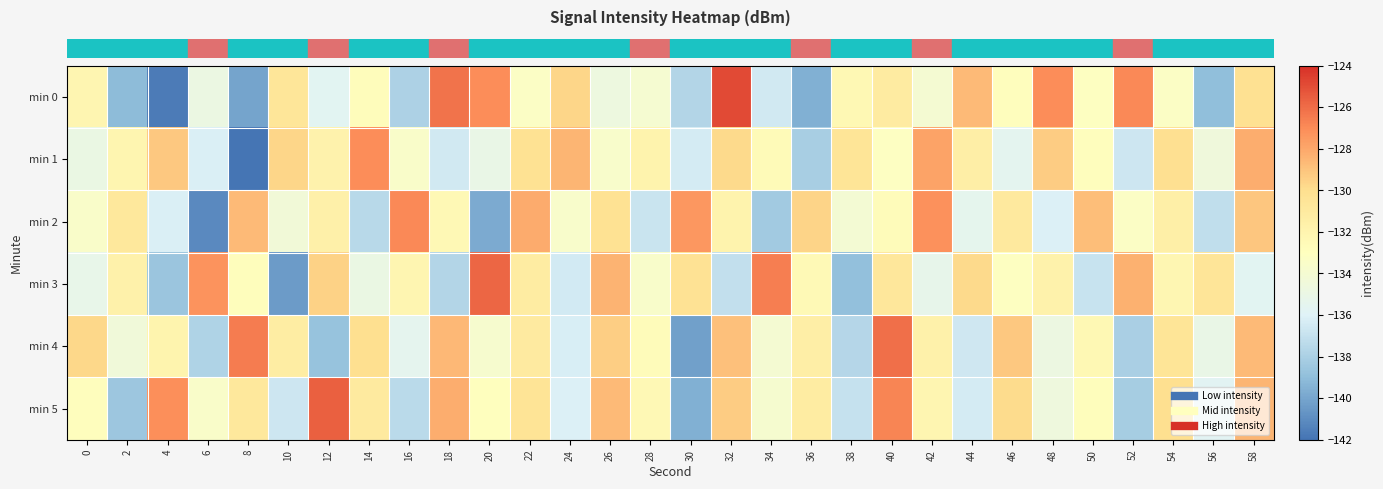

What is the difference between the highest and lowest values at 20?

14.0